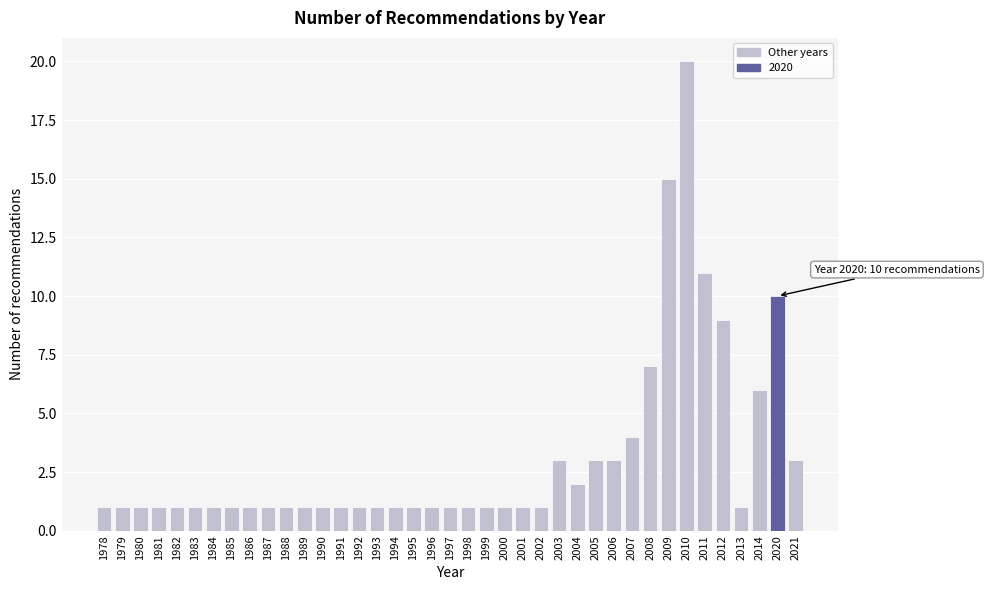

What is the value of the 36th bar from the left?

1